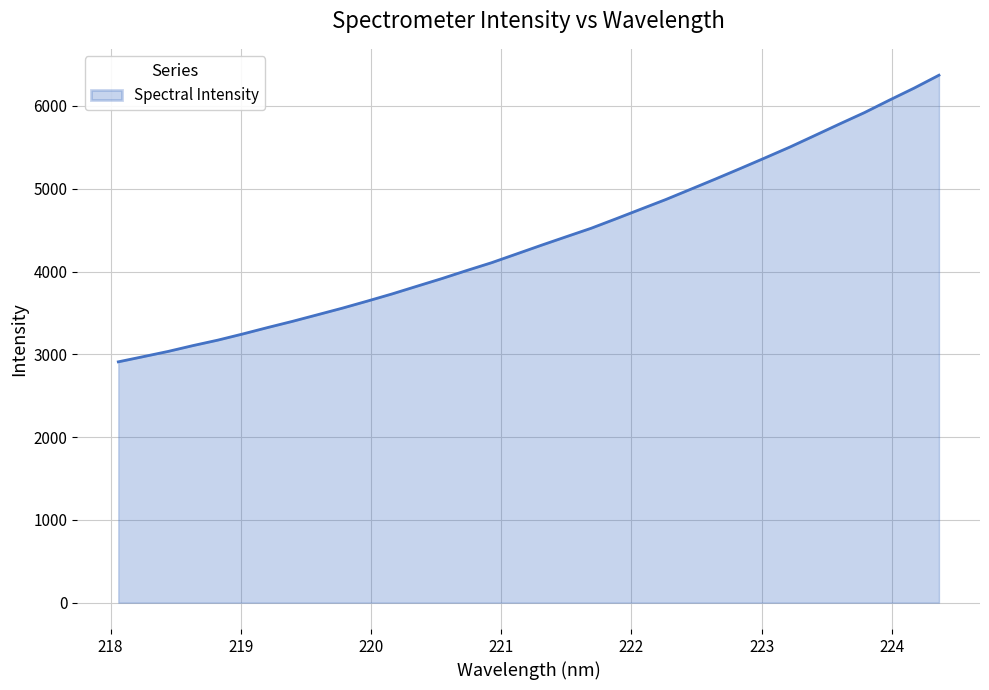

What is the maximum value shown in the chart?

6371.7